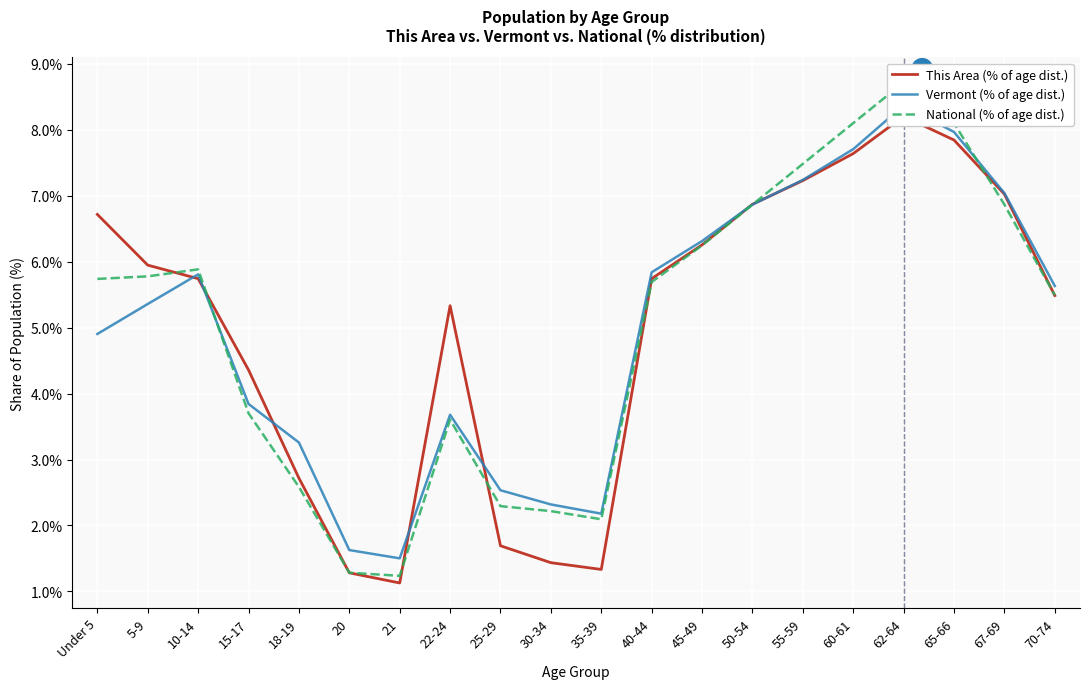

How many data points in This Area (% of age dist.) are above 5?

13